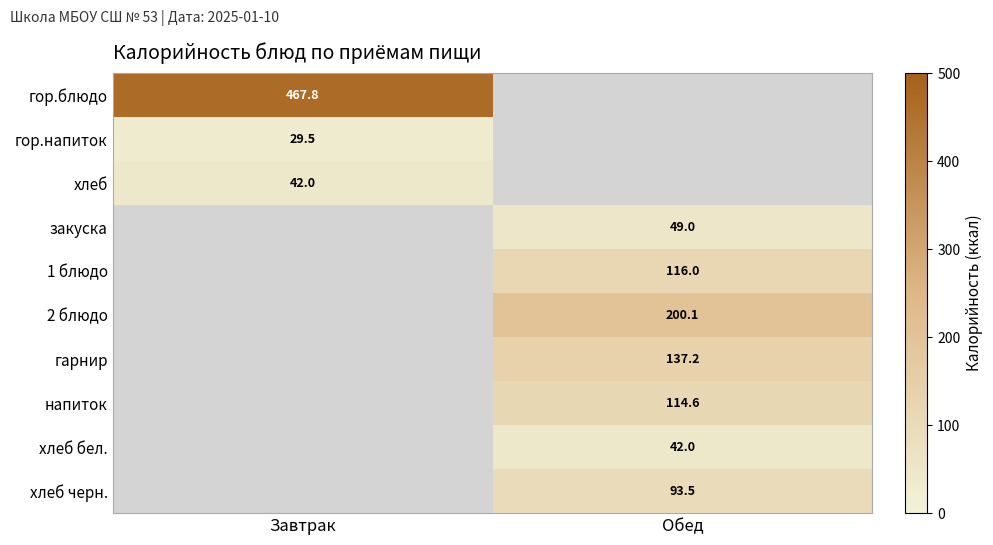

Which has a higher value, Завтрак or Обед?

Завтрак